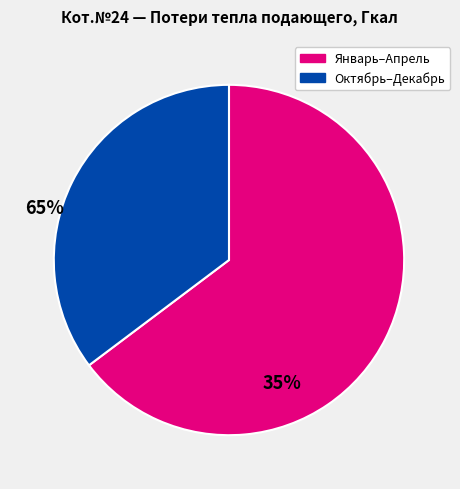

Does any single category account for the majority?

Yes